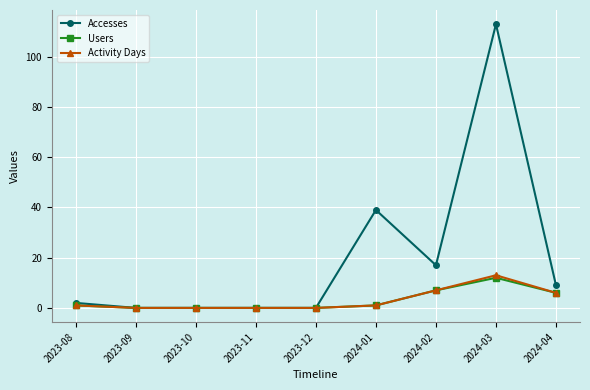

What is the maximum value for Users?

12